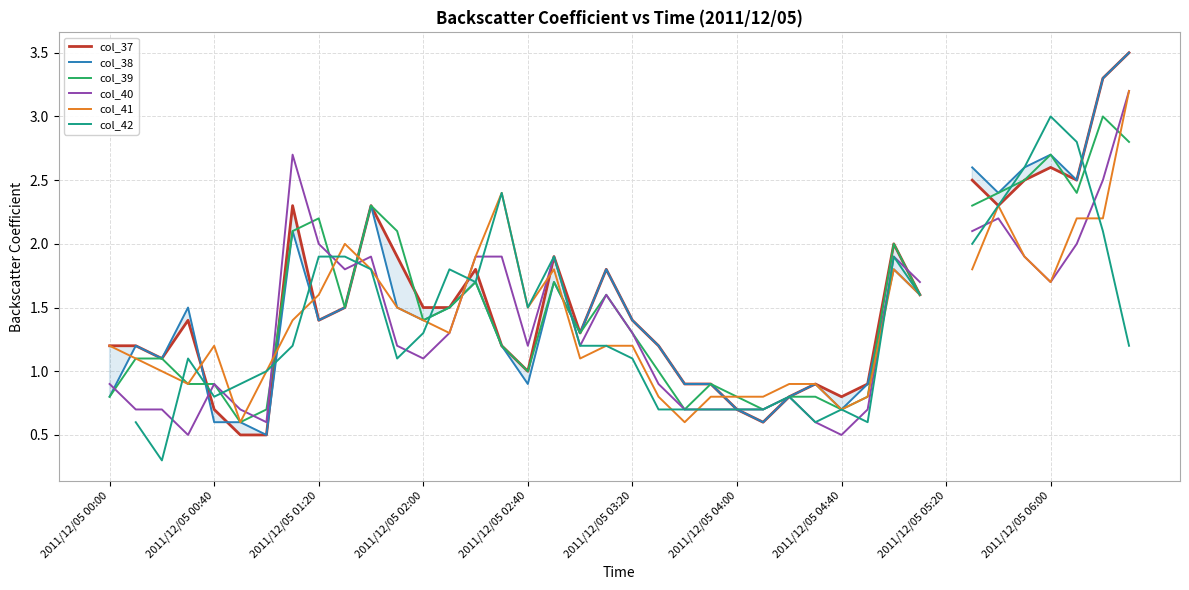

How many interior local valleys does the col_41 series have?

8